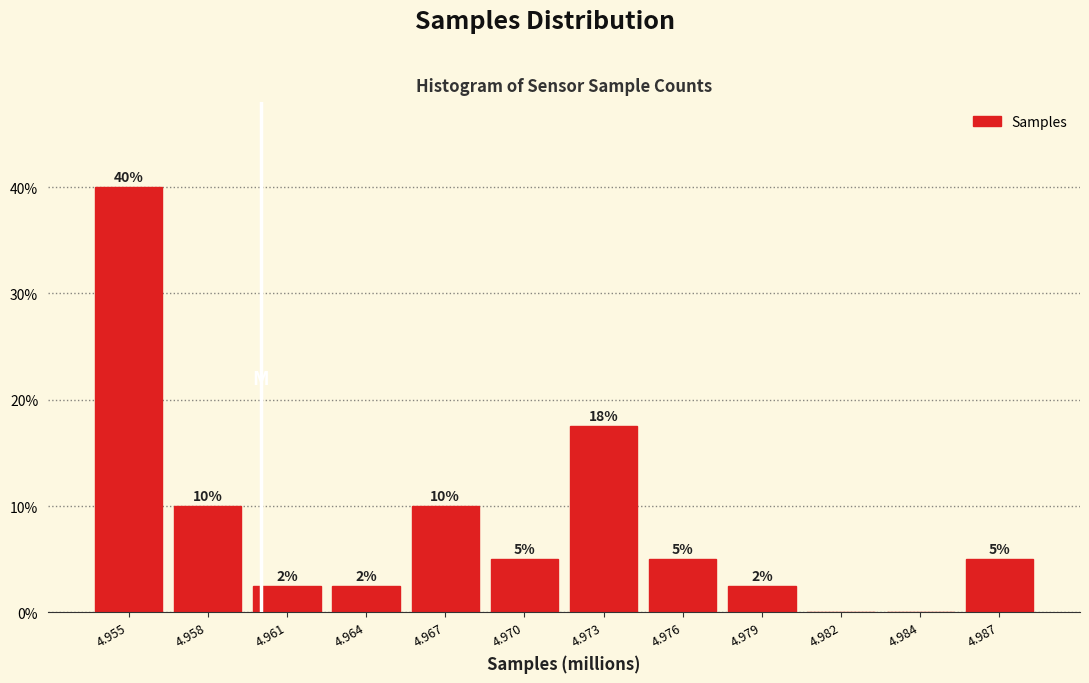

What is the ratio of the value at 4.964 to the value at 4.979?

1.0